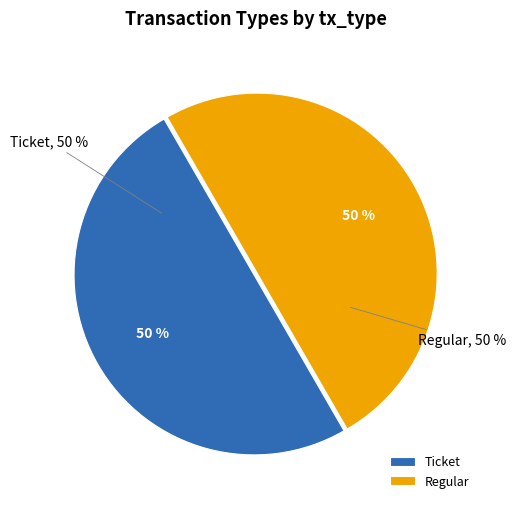

Combined, what portion of the pie is Regular (io_index=8) and Ticket (io_index=0)?

100.0%